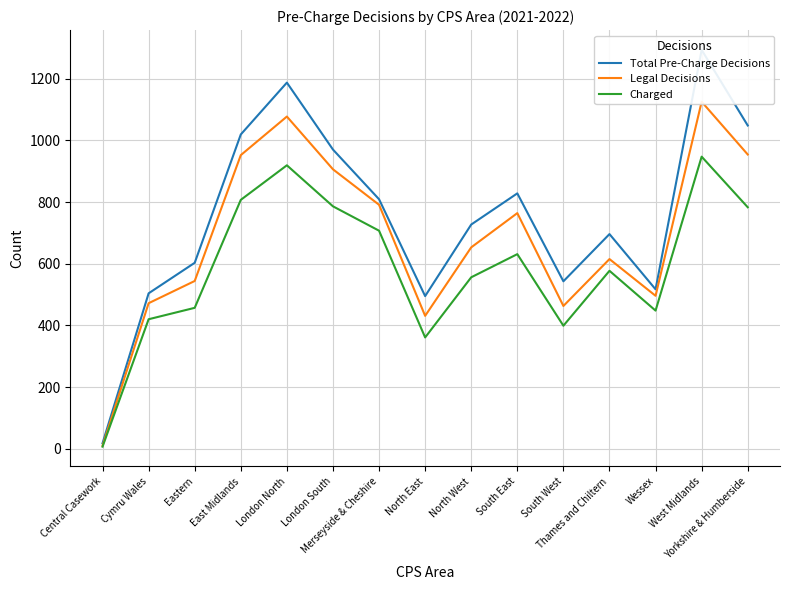

How many series are shown in this chart?

3